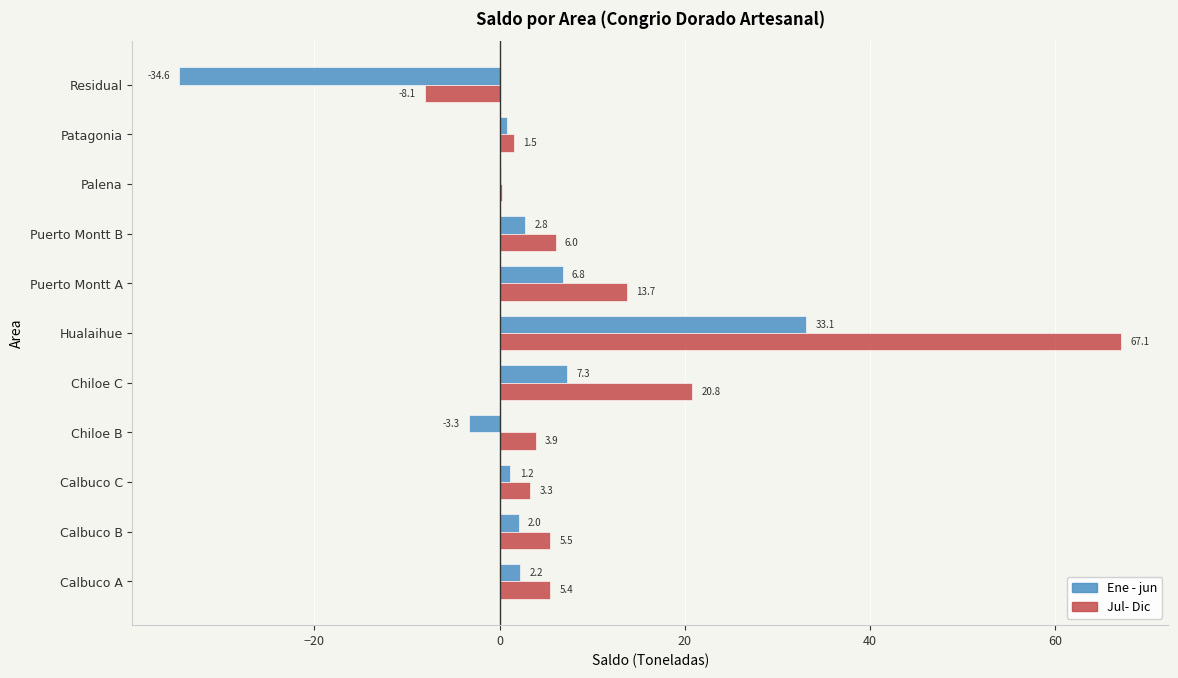

Read the Jul- Dic value at Puerto Montt A.

13.7